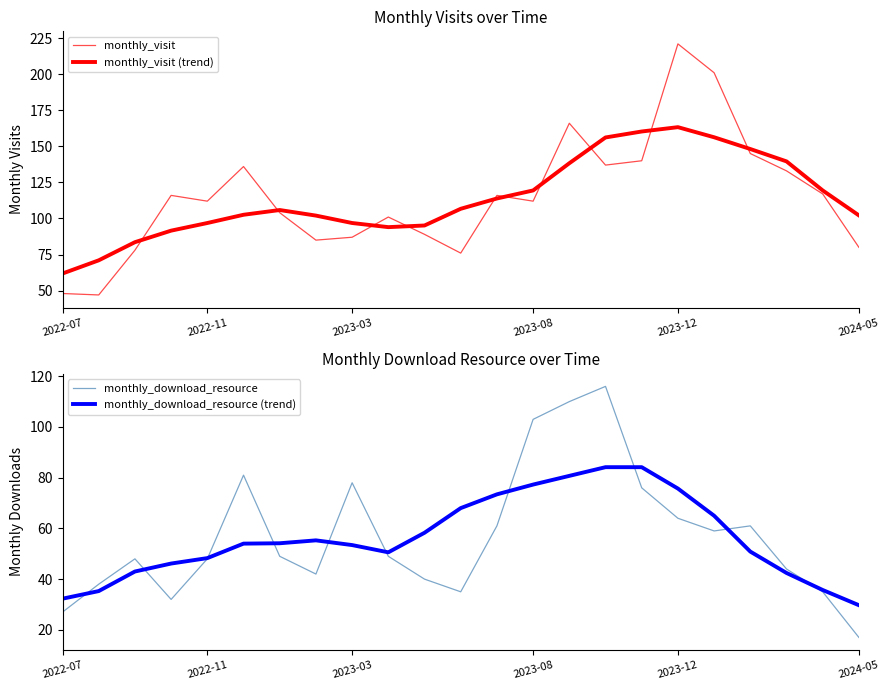

What is the average value of the monthly_visit series?

115.1